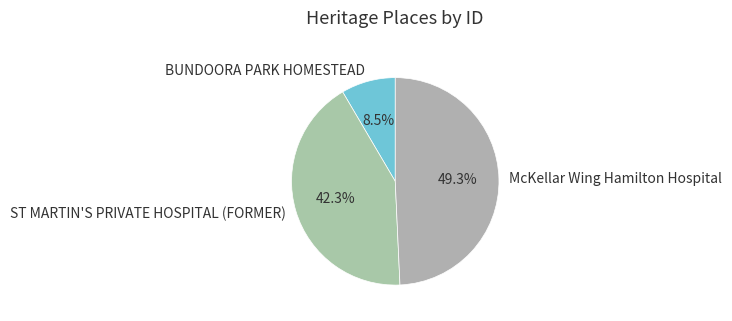

The McKellar Wing Hamilton Hospital slice represents 49% of the pie. True or false?

True